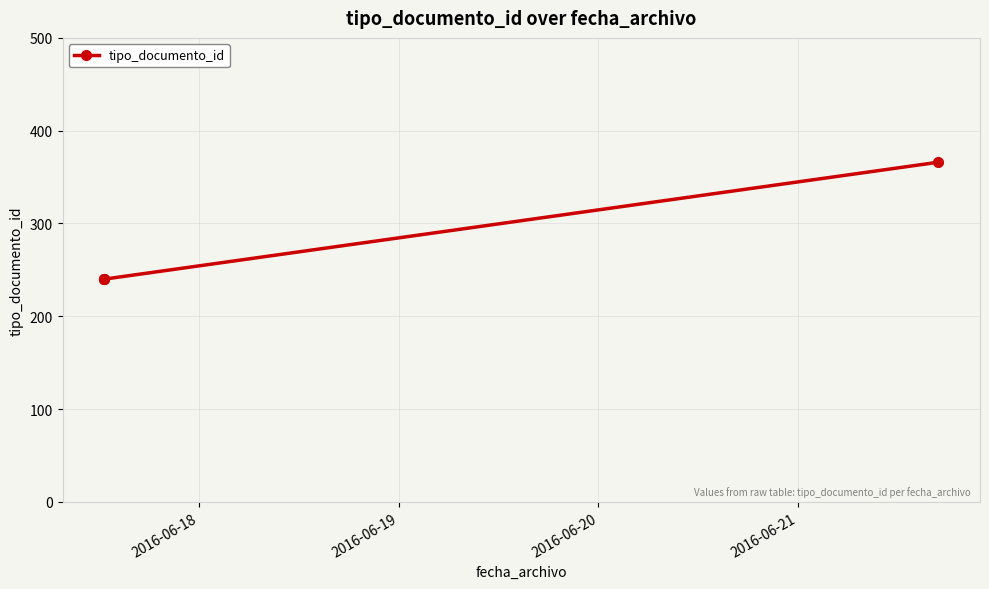

What is the average value?

272